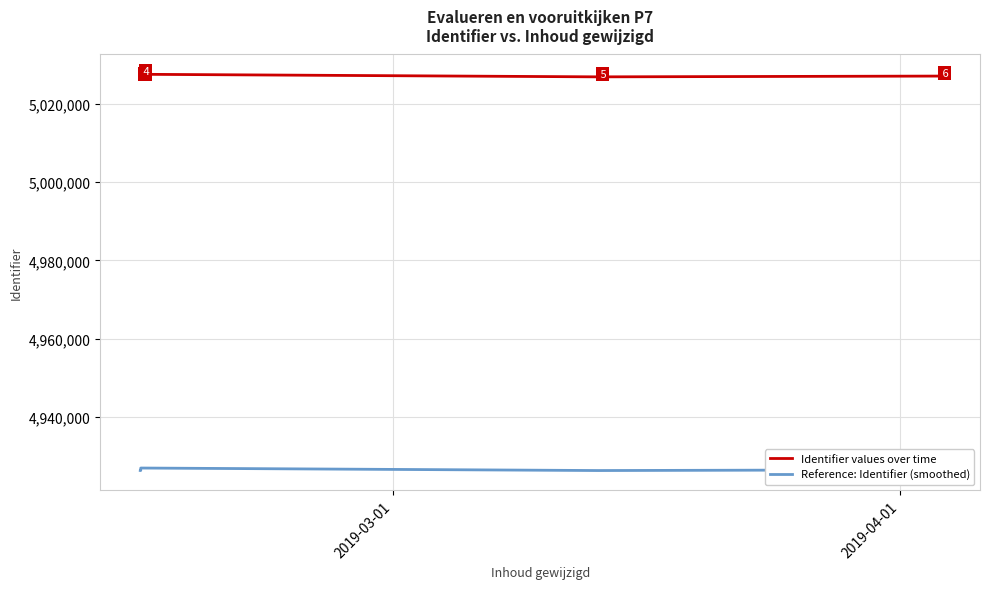

What is the maximum value for Reference: Identifier (smoothed)?

4926982.3